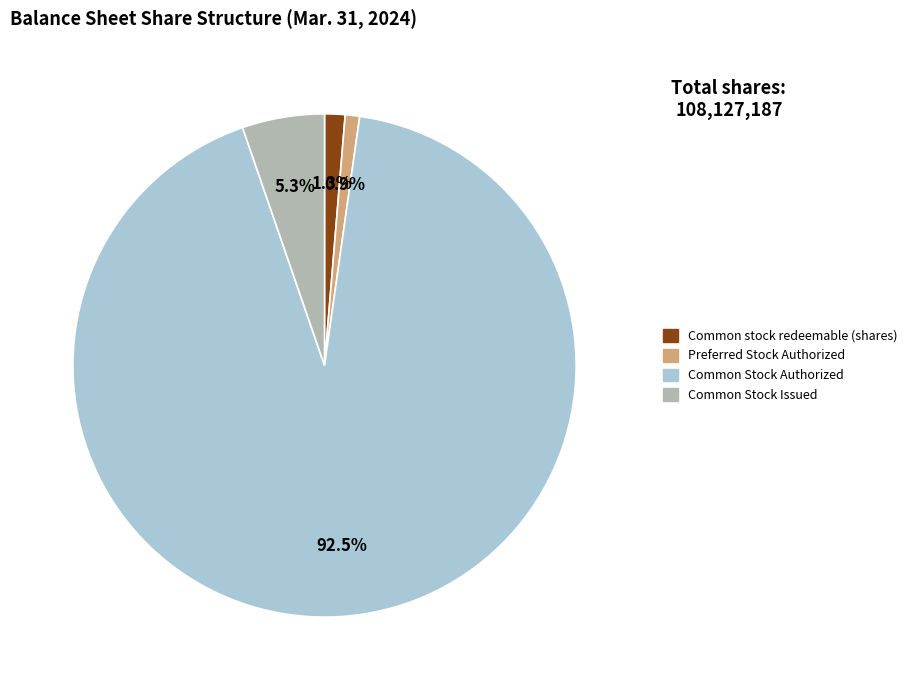

How many slices are in this pie chart?

4